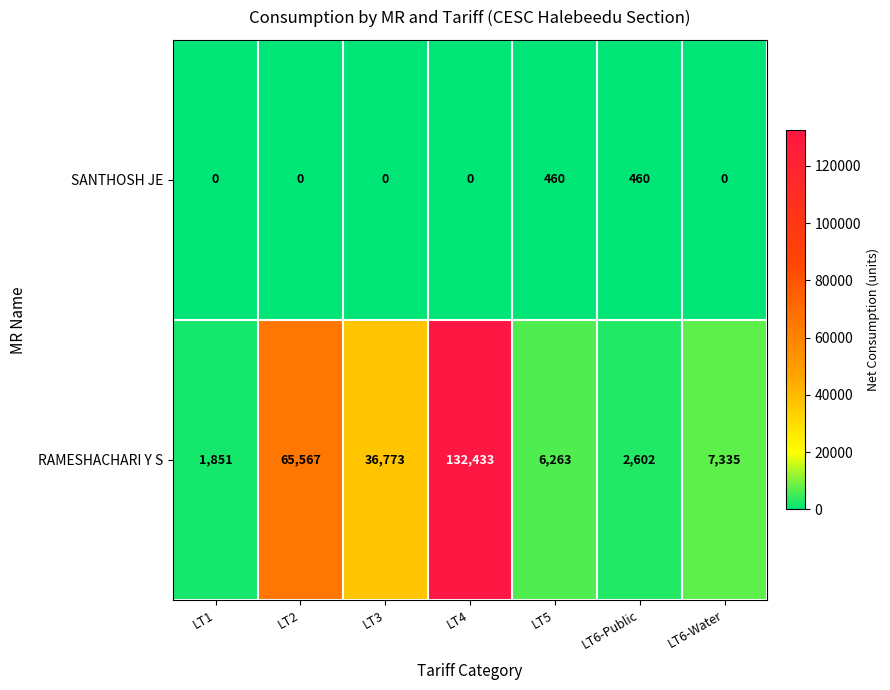

How many distinct data groups are displayed?

2